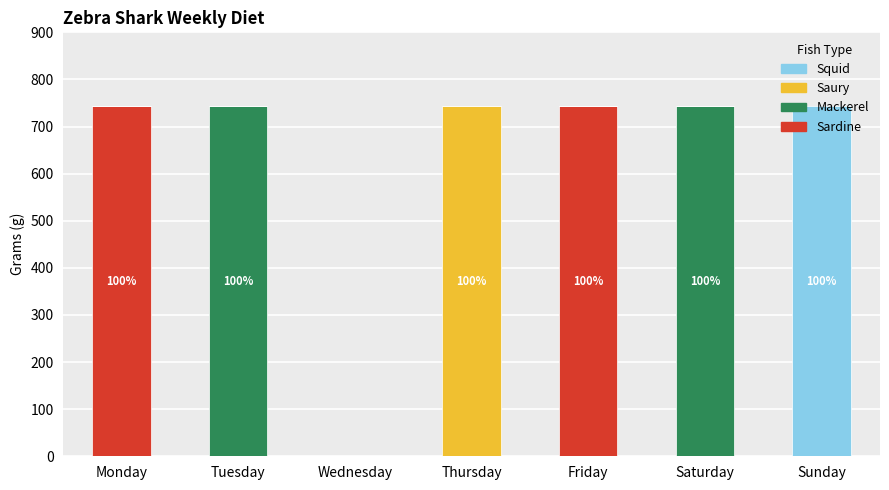

What is the maximum value for Sardine?

743